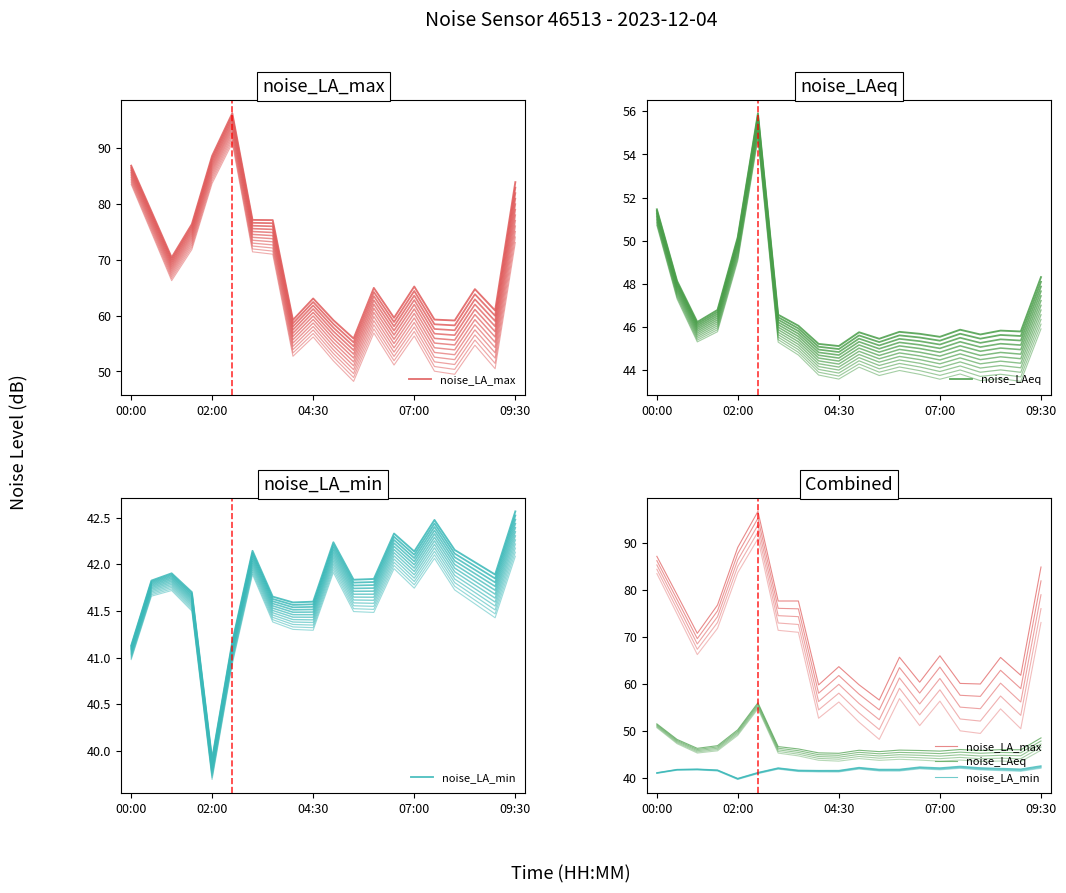

True or false: noise_LA_max and noise_LA_min intersect in this chart.

False